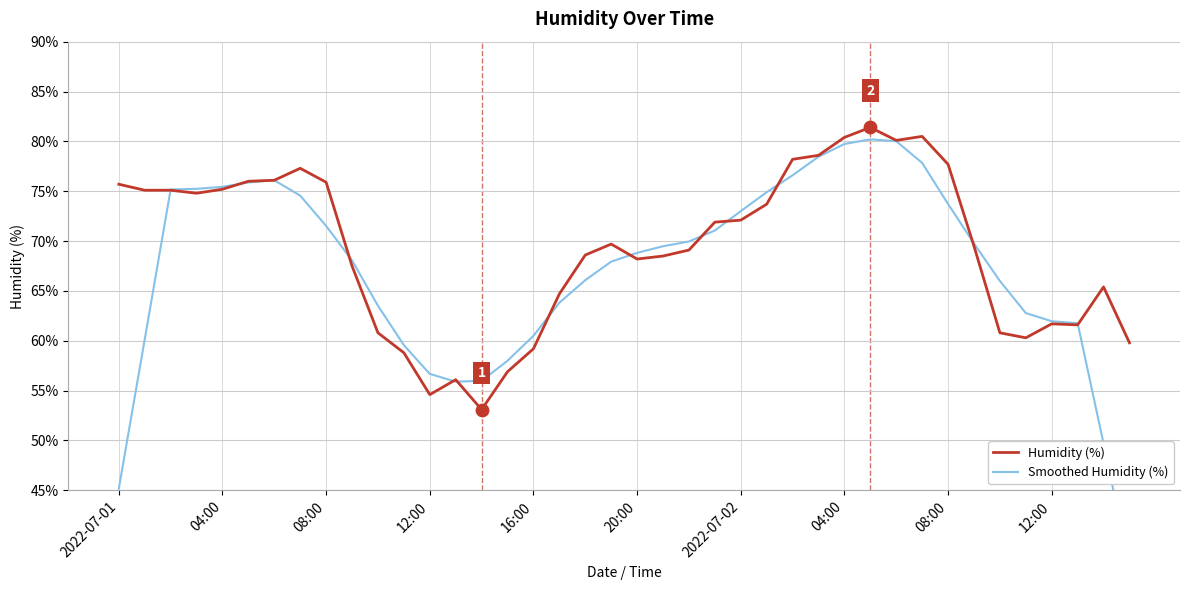

At which category is the sum across all series the highest?

29